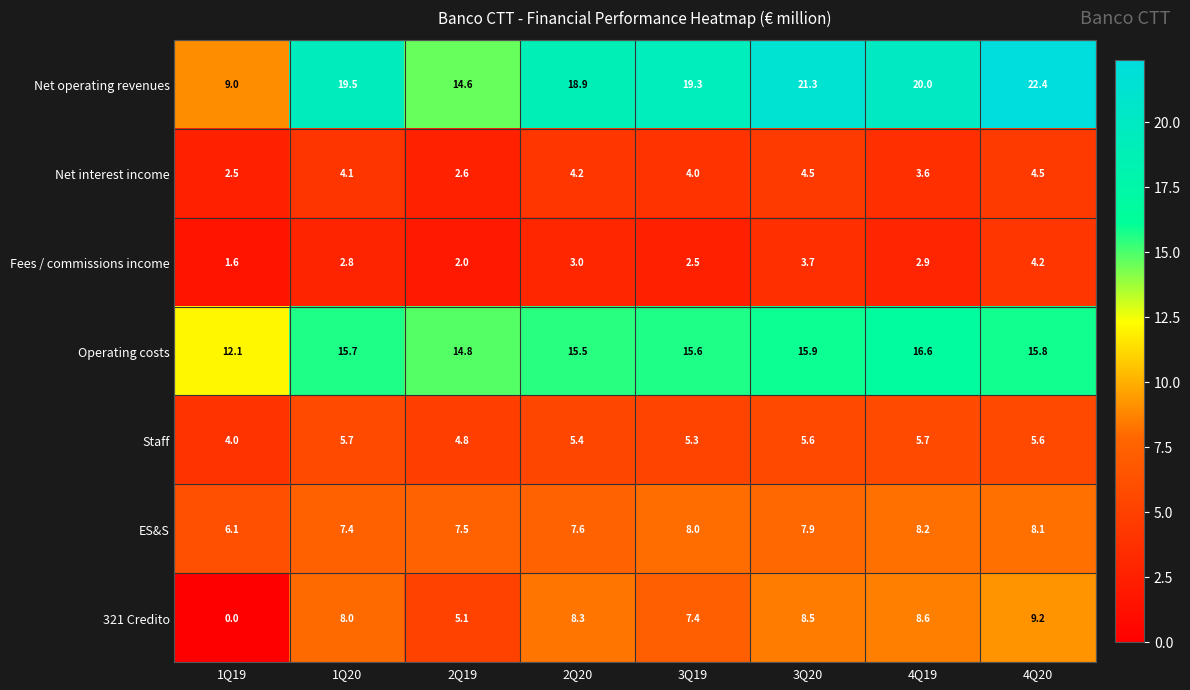

How many data points does each series have?

8